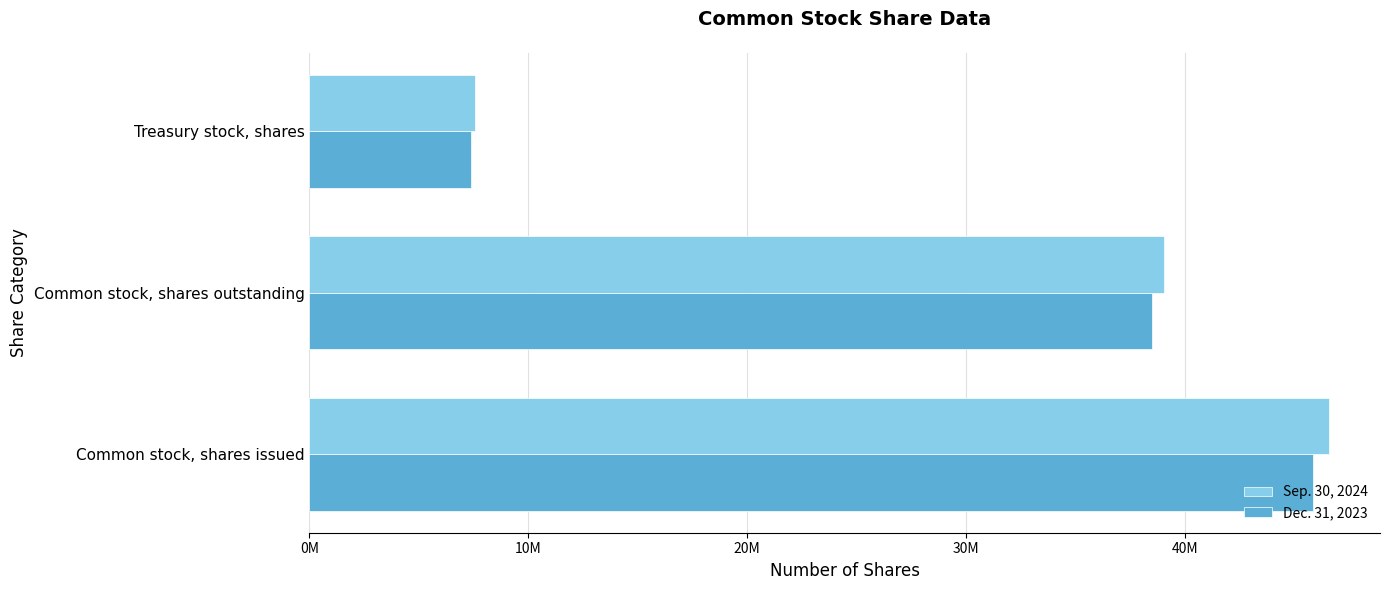

What is the minimum value shown in the chart?

7371260